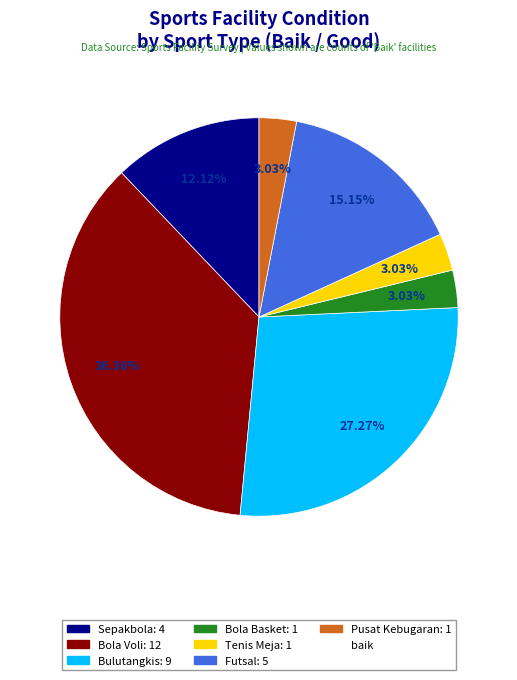

Does any single category account for the majority?

No